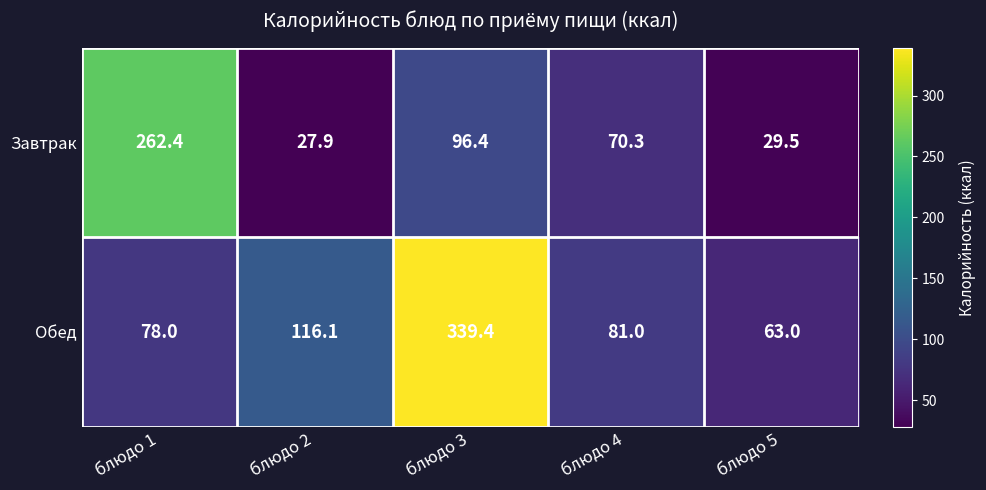

Rank the series by their average value, from lowest to highest.

Завтрак, Обед